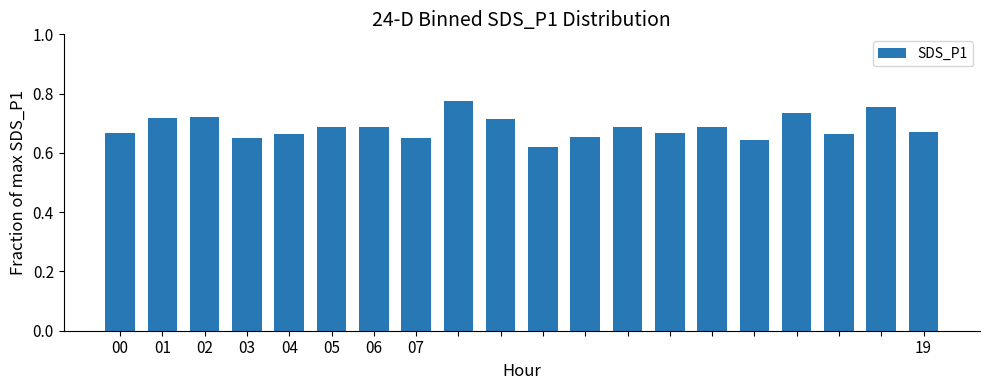

How many values are between 0 and 1?

20